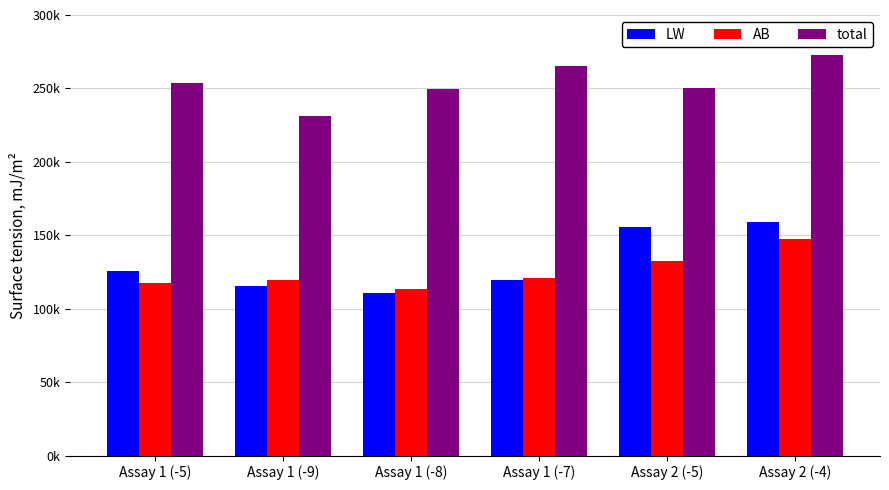

Reading left to right, transcribe all the data shown in this chart.

LW: Assay 1 (-5)=125431	Assay 1 (-9)=115297	Assay 1 (-8)=110869	Assay 1 (-7)=119674	Assay 2 (-5)=155446	Assay 2 (-4)=159035
AB: Assay 1 (-5)=117564	Assay 1 (-9)=119346	Assay 1 (-8)=113376	Assay 1 (-7)=121222	Assay 2 (-5)=132456	Assay 2 (-4)=147744
total: Assay 1 (-5)=253788	Assay 1 (-9)=231199	Assay 1 (-8)=249320	Assay 1 (-7)=265448	Assay 2 (-5)=250468	Assay 2 (-4)=272538